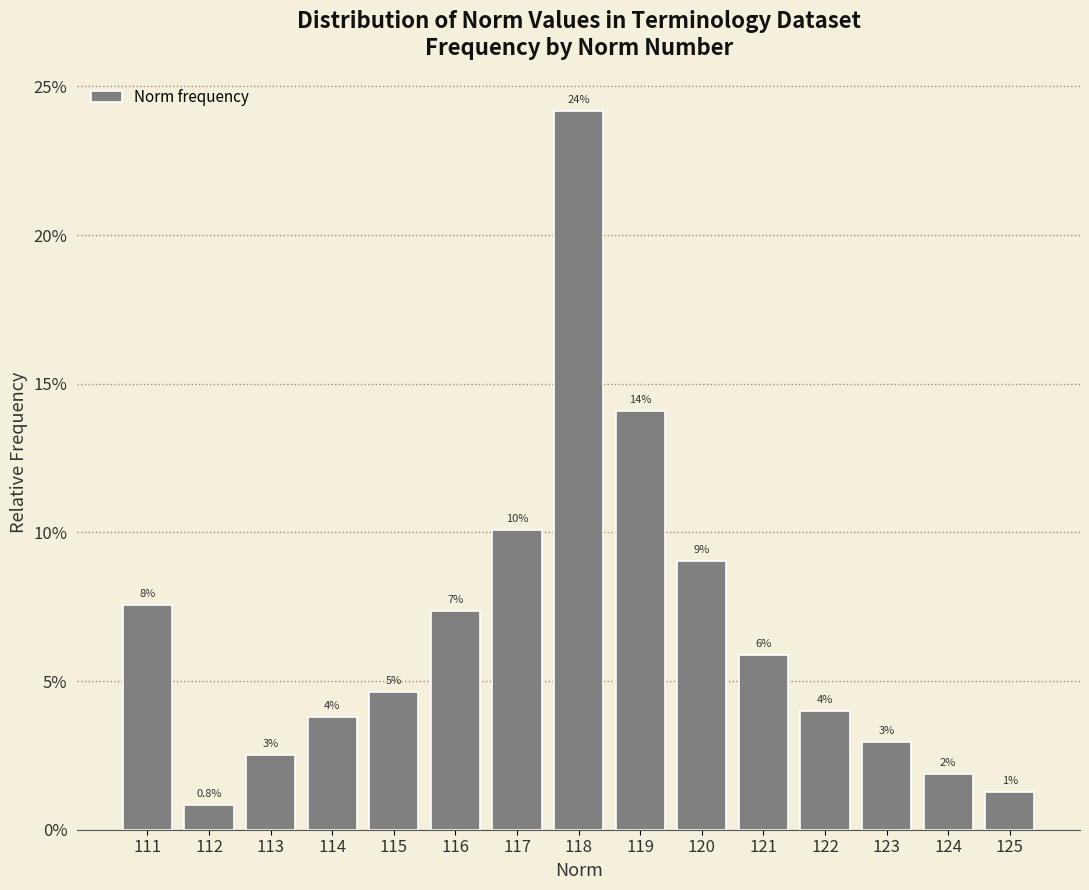

Does the chart contain any negative values?

No